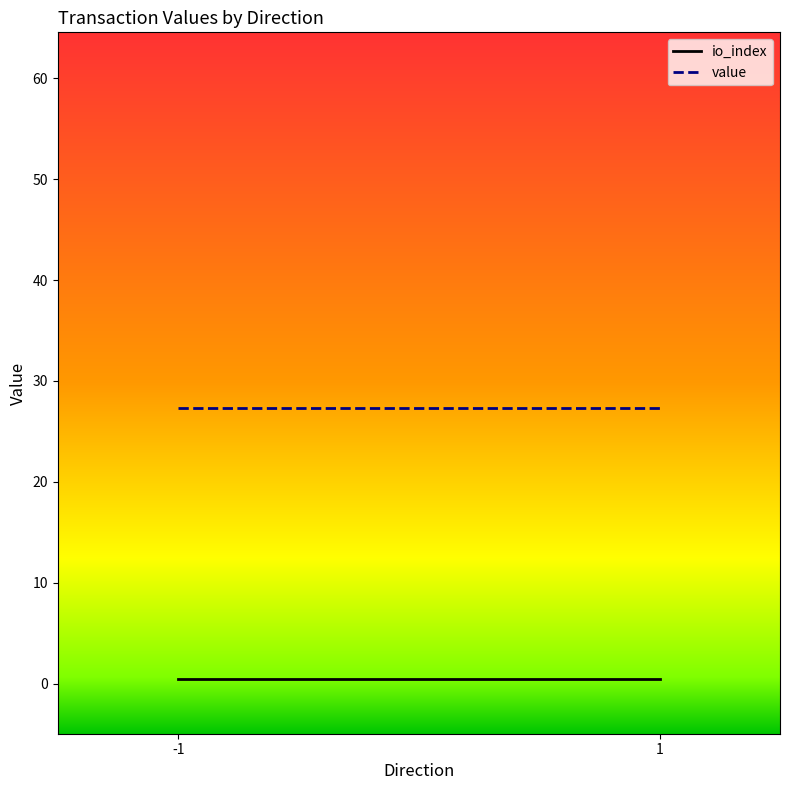

The value of value at 1 is 27.3. True or false?

True